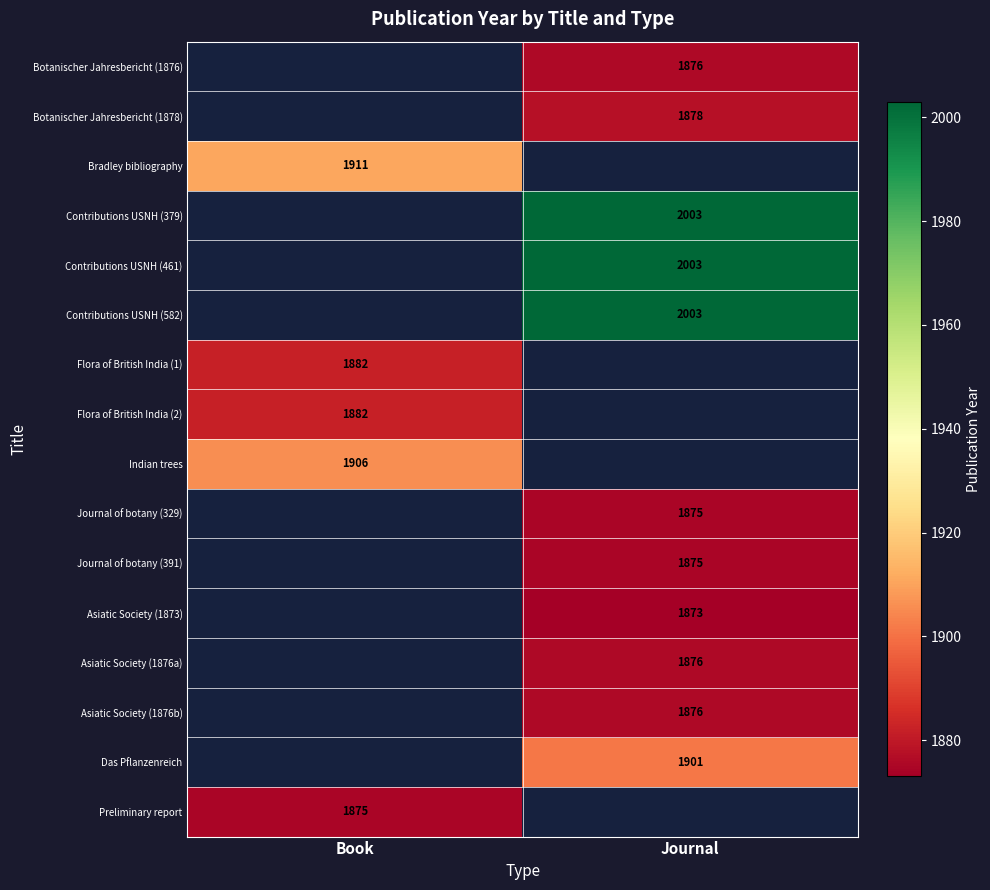

How many distinct data groups are displayed?

16